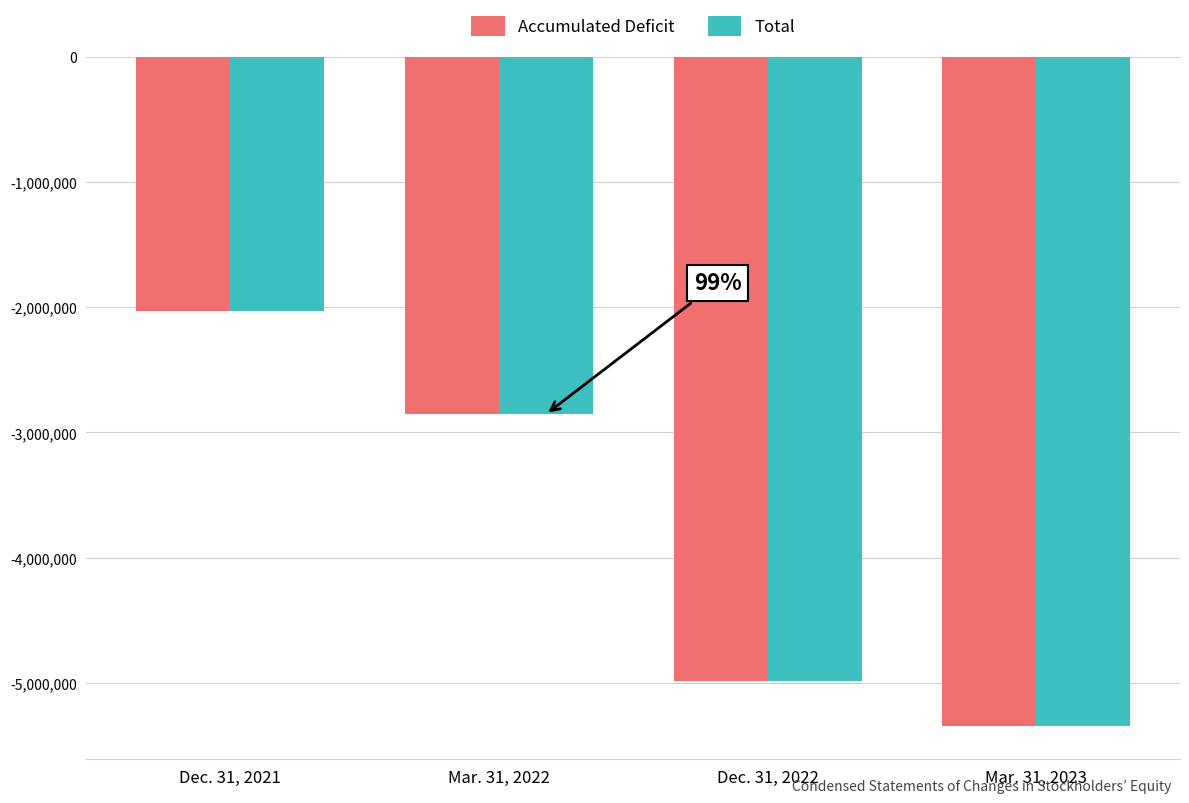

Where does the Total series first go above -2854539?

Dec. 31, 2021